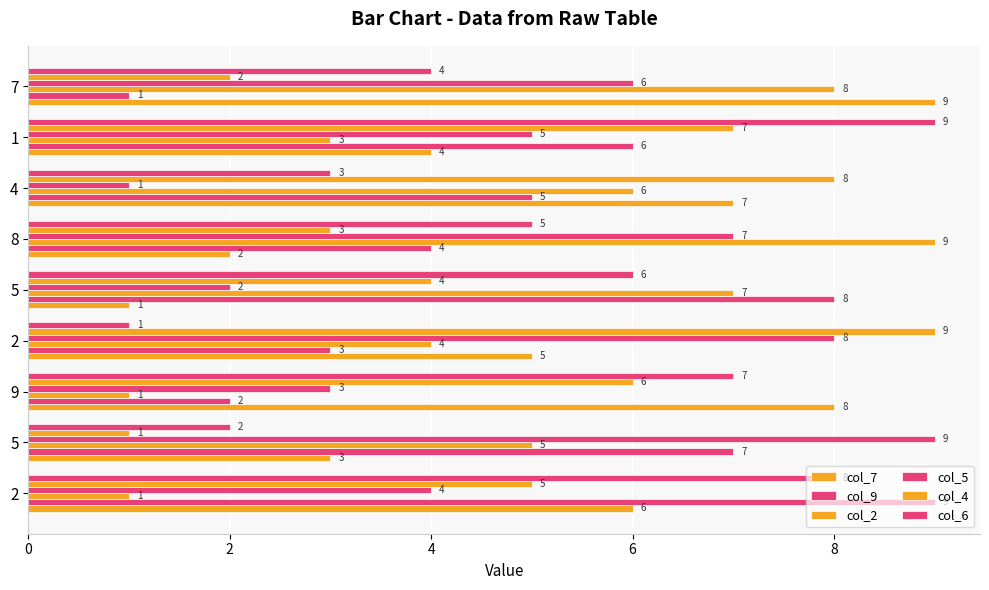

Rank the series by their maximum value, from lowest to highest.

col_7, col_9, col_2, col_5, col_4, col_6